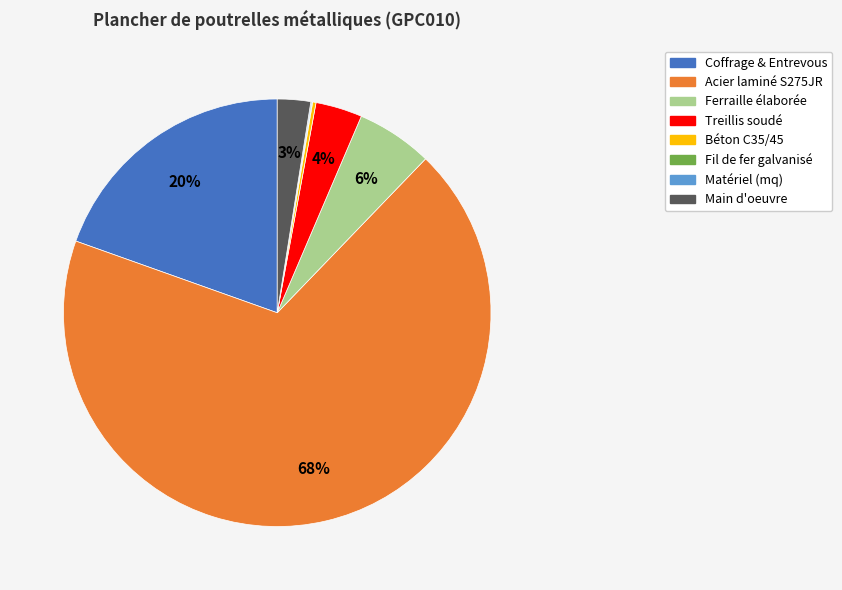

Does any single category account for the majority?

Yes